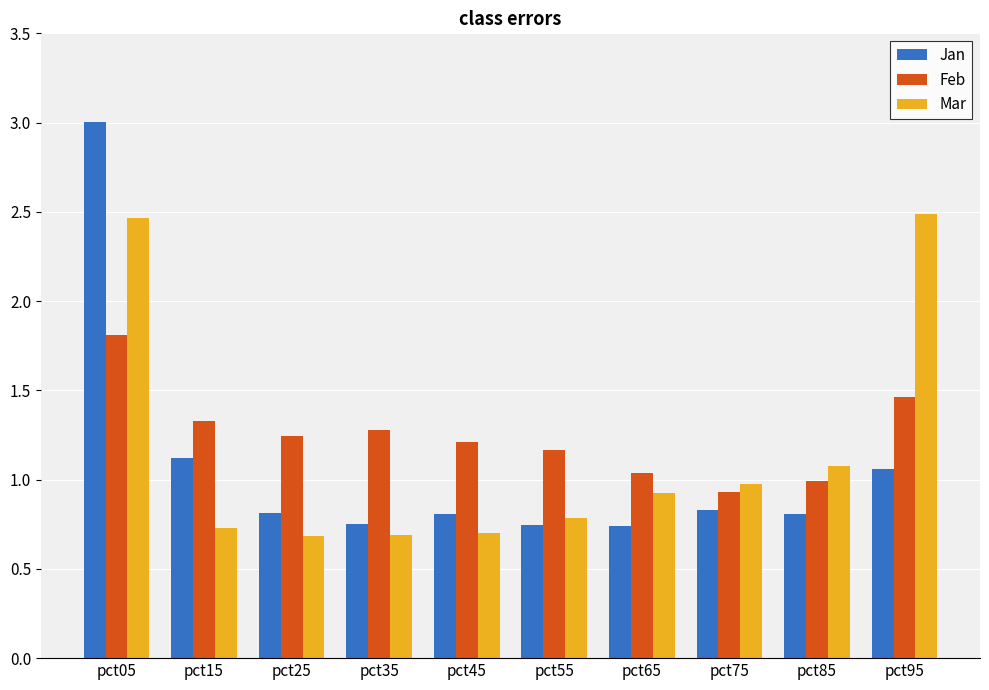

At how many categories does at least one series exceed 1?

9